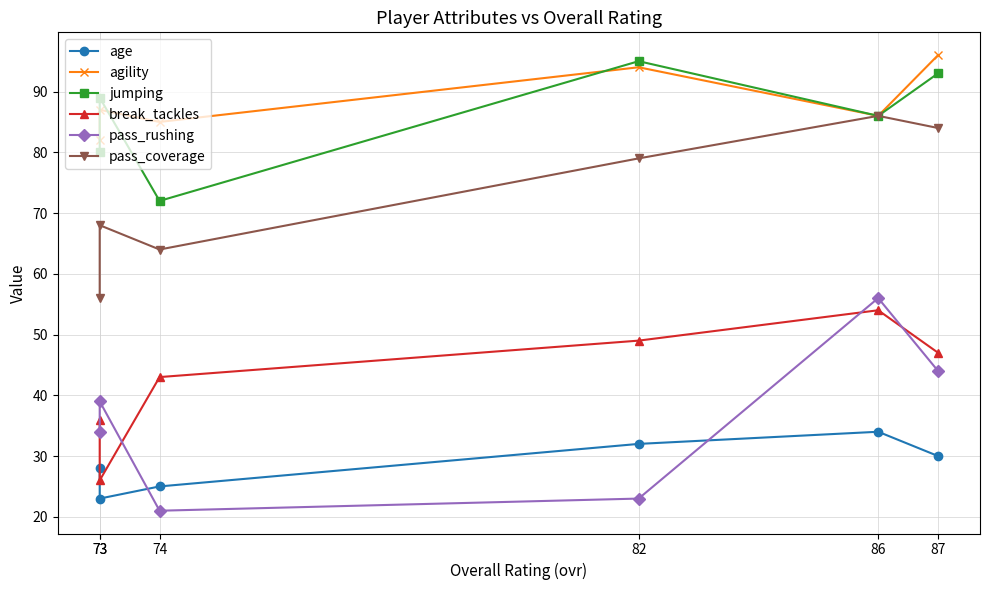

Where is the first local minimum for break_tackles?

73